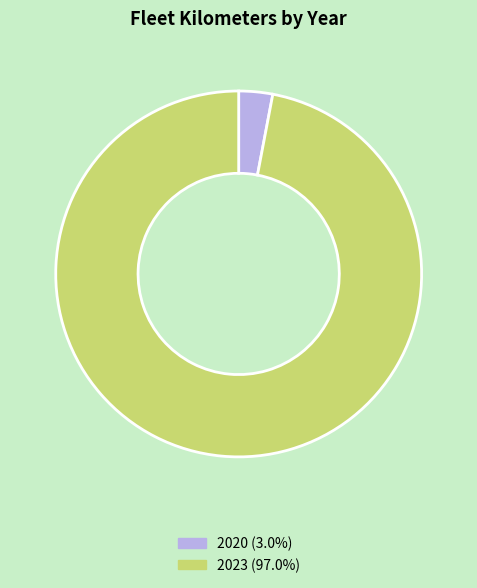

Count the number of slices in the pie.

2